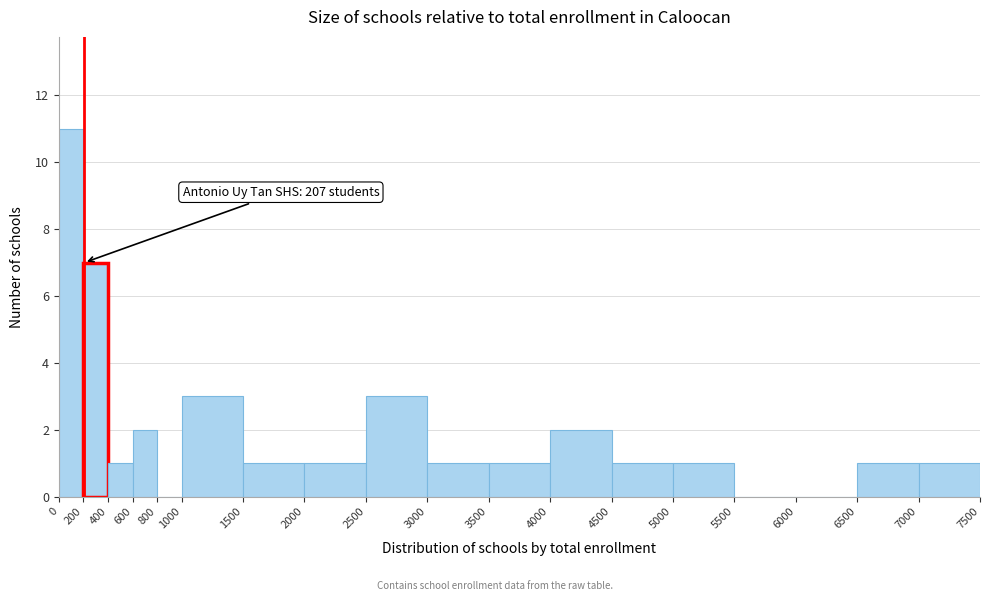

Which range on the x-axis has the tallest bar?

0 to 200